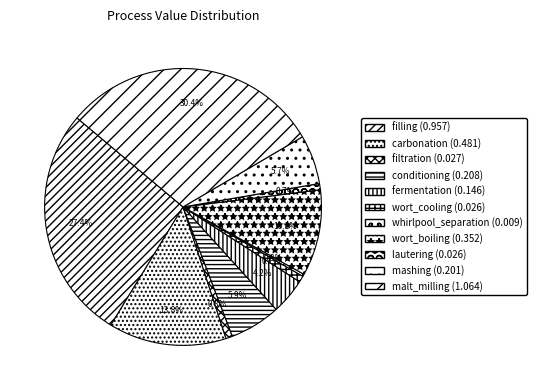

Is there a majority slice in this chart?

No